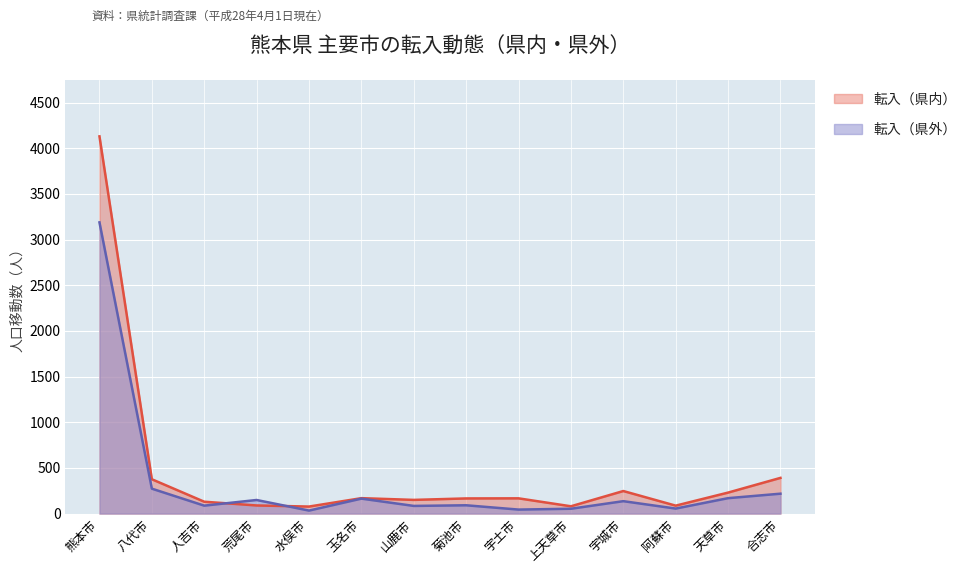

Reading left to right, list all the values displayed in this chart.

転入（県内）: 4131	376	130	89	77	169	150	166	167	80	247	87	230	391
転入（県外）: 3189	273	87	149	33	164	84	91	44	53	136	55	169	218